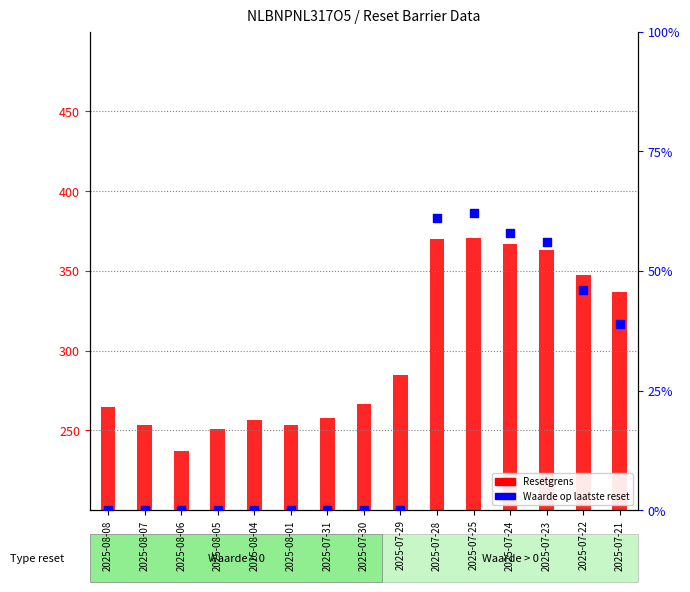

Which series reaches the maximum Y coordinate?

Resetgrens